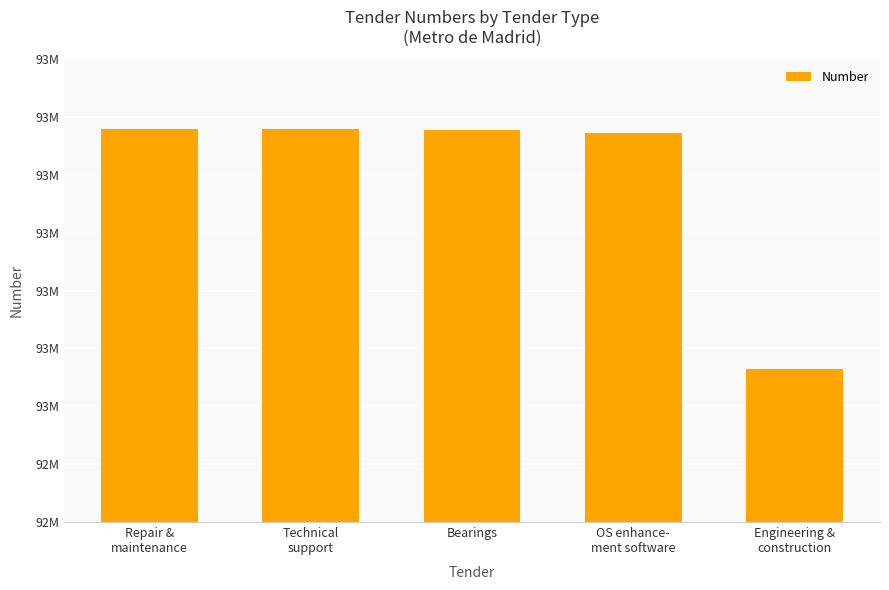

Which category has the highest value across all series?

Repair &
maintenance